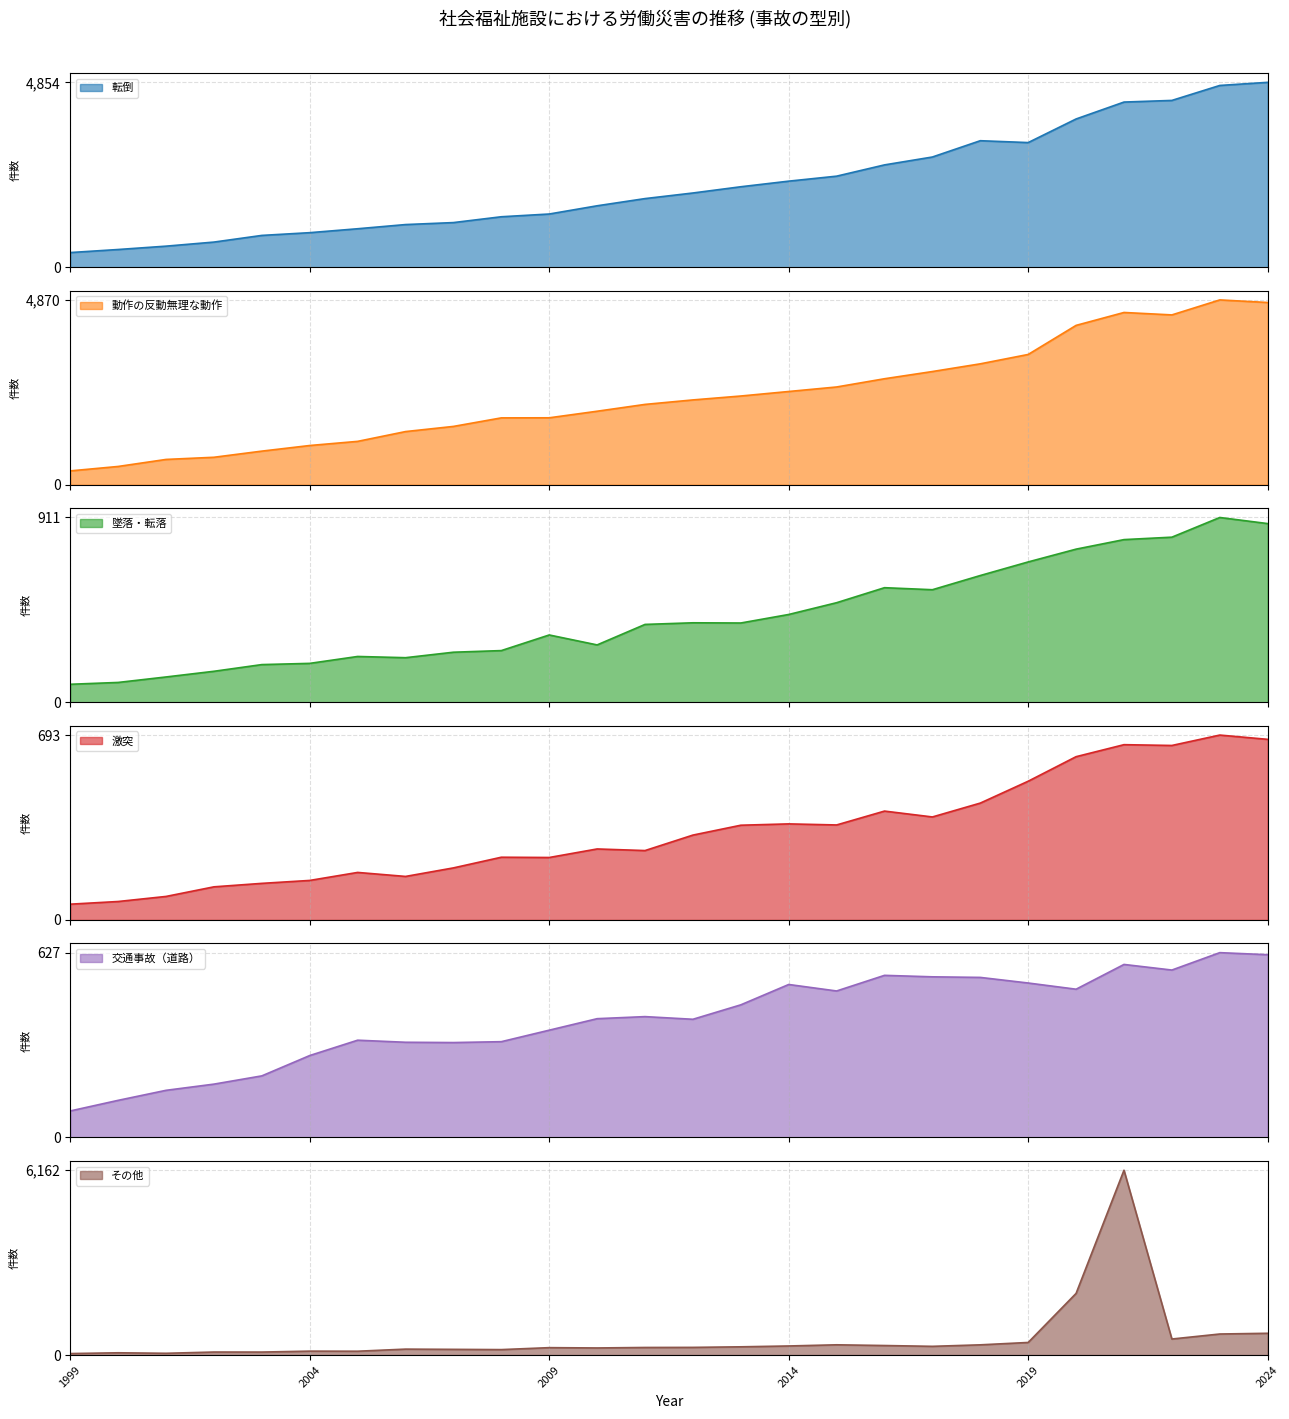

The 転倒 series shows 3272 at 20. True or false?

True